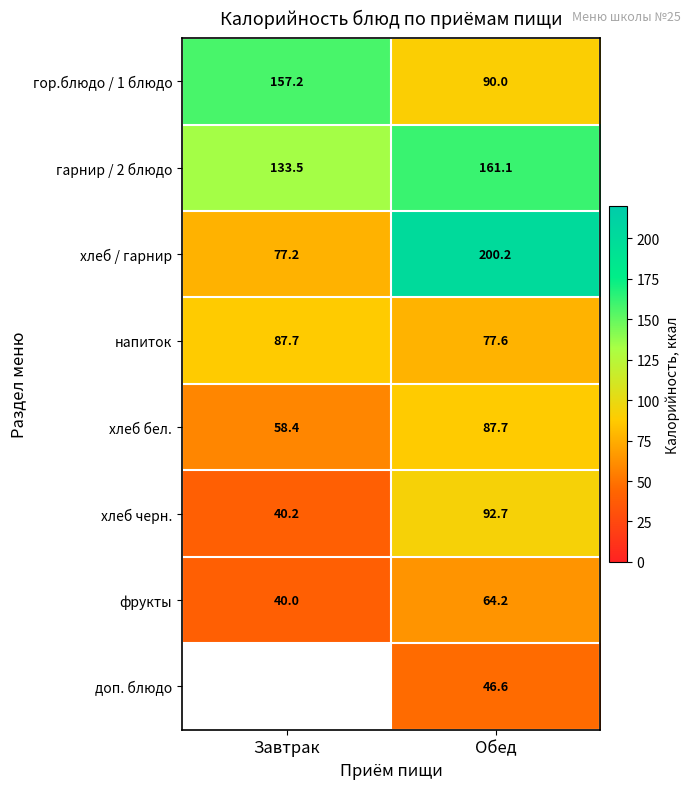

At which category is the sum across all series the highest?

Обед